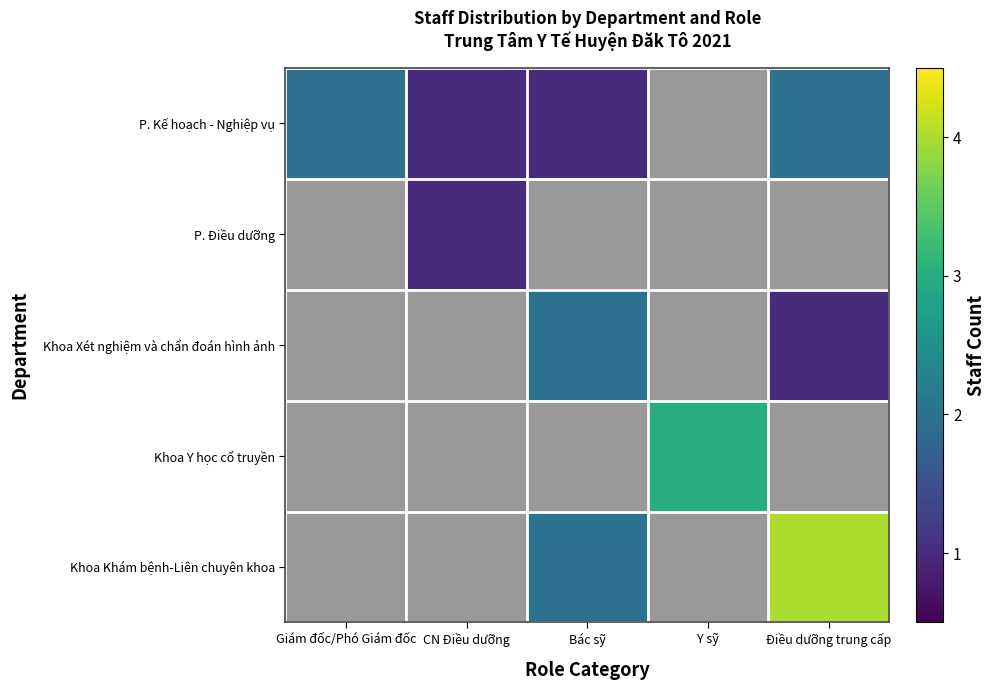

Is the value of P. Điều dưỡng at Bác sỹ greater than the value of P. Kế hoạch - Nghiệp vụ at Giám đốc/Phó Giám đốc?

No